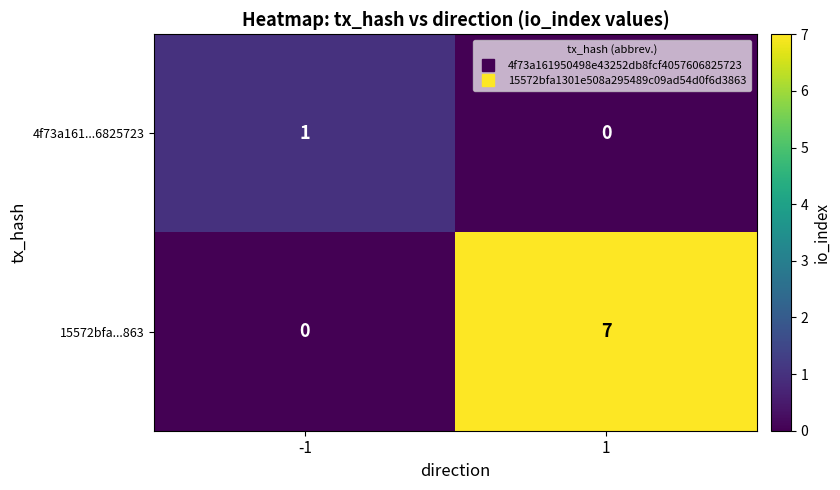

Is it true that 15572bfa...863 equals 7 at 1?

True